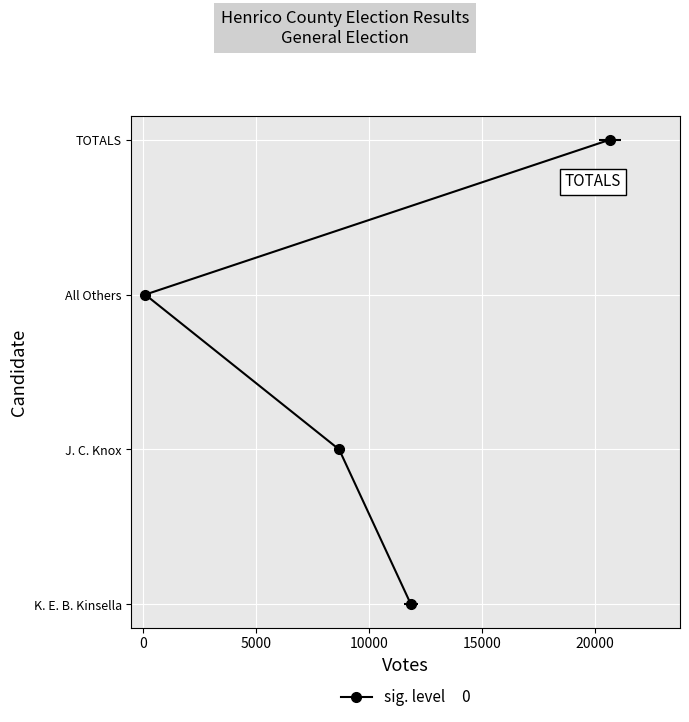

How many lines are shown in the chart?

1